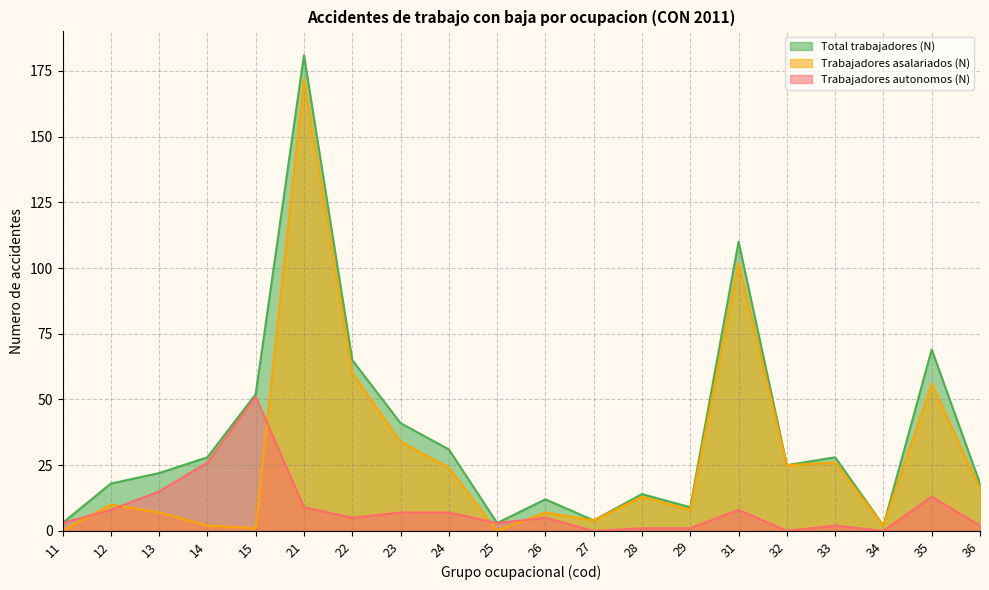

Which series has the largest total across all categories?

Total trabajadores (N)